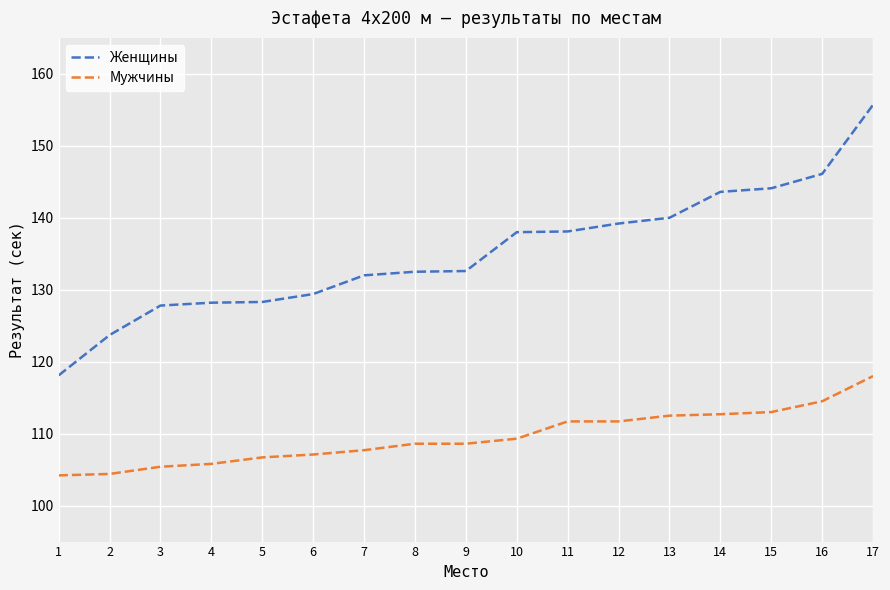

At how many categories does at least one series exceed 115?

17